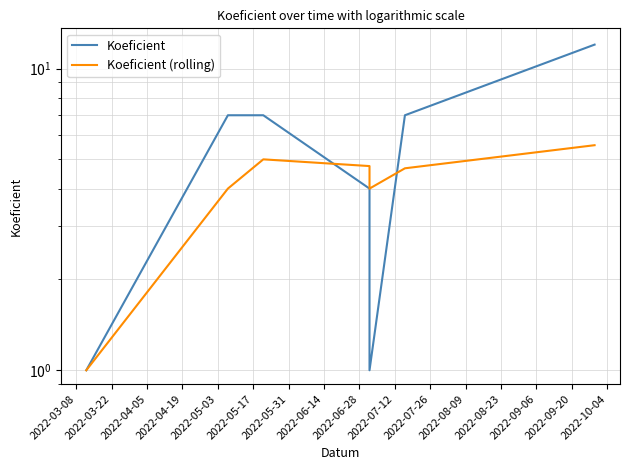

True or false: Koeficient (rolling) and Koeficient intersect in this chart.

True